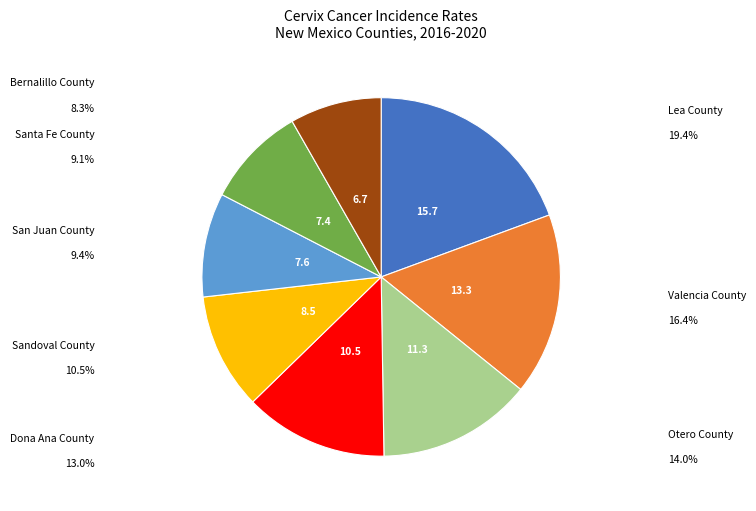

True or false: Lea County accounts for 19% of the total.

True